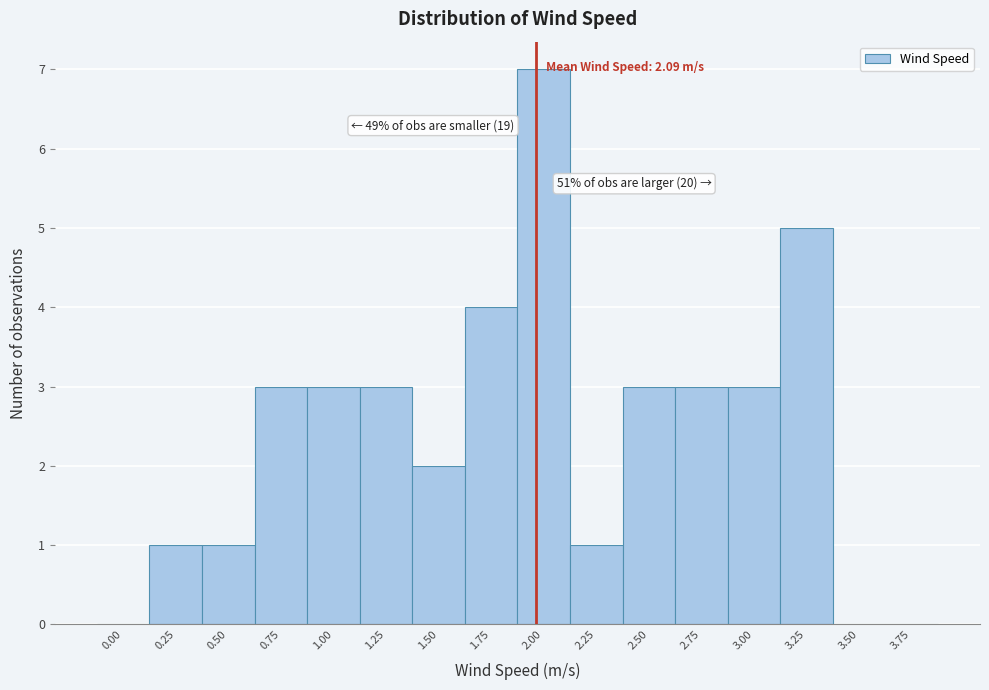

Reading right to left, extract all data points from this chart.

3.75=0	3.50=0	3.25=5	3.00=3	2.75=3	2.50=3	2.25=1	2.00=7	1.75=4	1.50=2	1.25=3	1.00=3	0.75=3	0.50=1	0.25=1	0.00=0